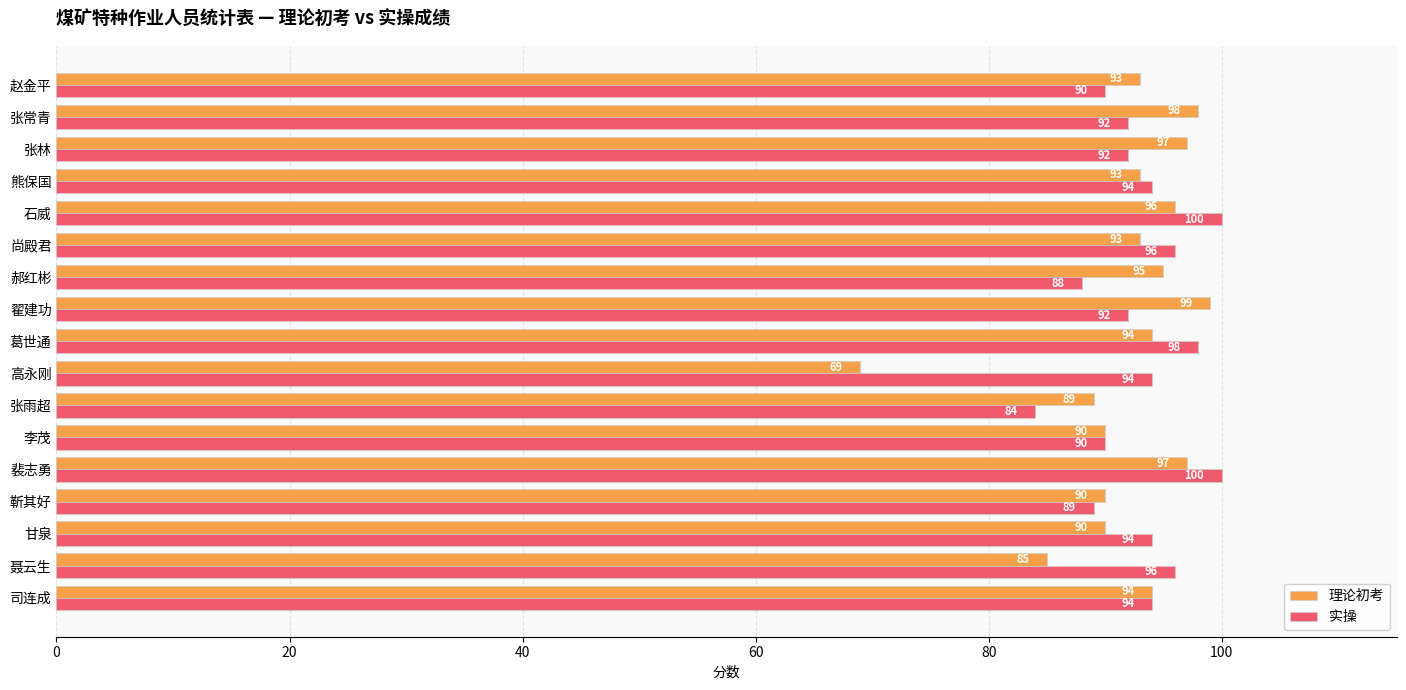

Read the 理论初考 value at 葛世通, to the nearest 10.

90